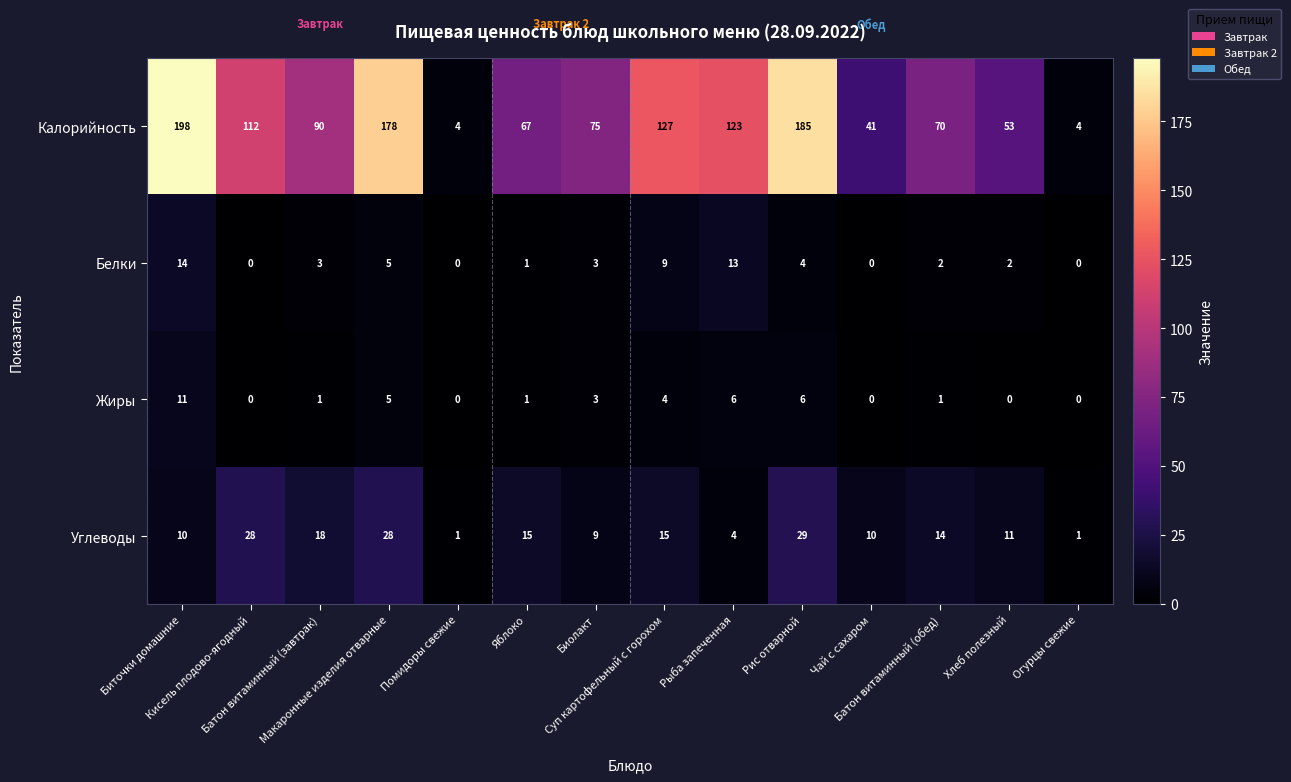

How many positive values does the Белки series have?

10